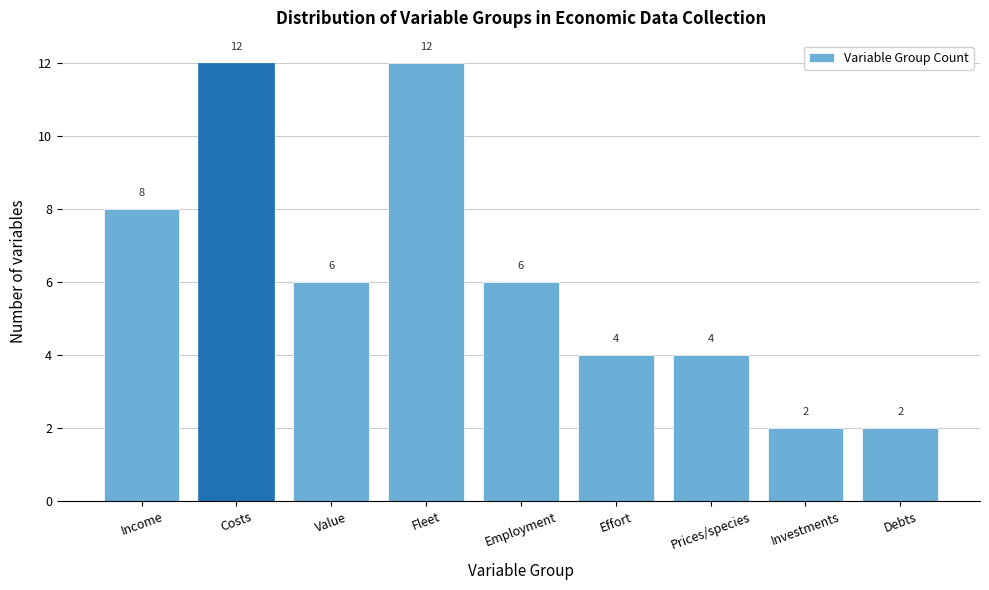

Reading right to left, transcribe all the data shown in this chart.

Debts=2	Investments=2	Prices/species=4	Effort=4	Employment=6	Fleet=12	Value=6	Costs=12	Income=8